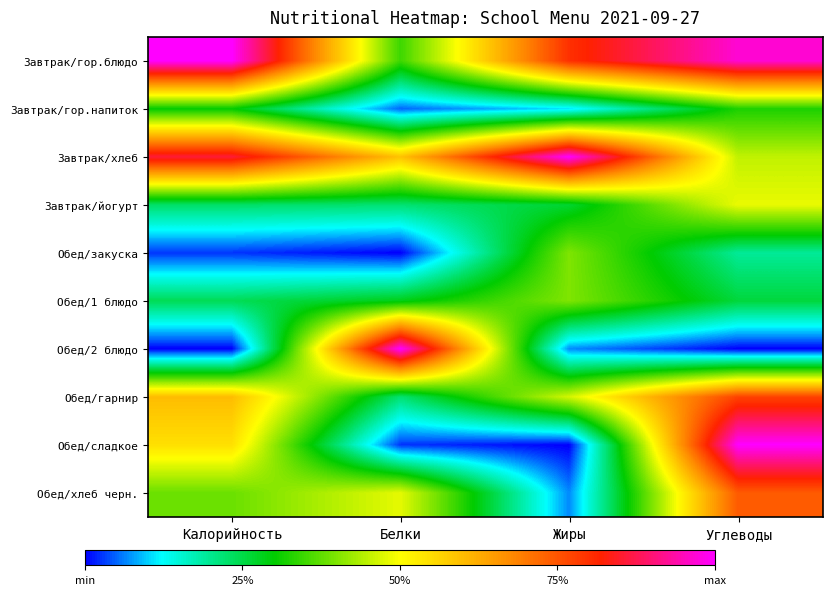

Reading left to right, extract all data points from this chart.

Завтрак/гор.блюдо: Калорийность=1.0	Белки=0.3	Жиры=0.8	Углеводы=1.0
Завтрак/гор.напиток: Калорийность=0.3	Белки=0.0	Жиры=0.1	Углеводы=0.3
Завтрак/хлеб: Калорийность=0.9	Белки=0.6	Жиры=1.0	Углеводы=0.5
Завтрак/йогурт: Калорийность=0.2	Белки=0.2	Жиры=0.3	Углеводы=0.5
Обед/закуска: Калорийность=0.0	Белки=0.0	Жиры=0.4	Углеводы=0.2
Обед/1 блюдо: Калорийность=0.2	Белки=0.3	Жиры=0.4	Углеводы=0.3
Обед/2 блюдо: Калорийность=0.0	Белки=1.0	Жиры=0.1	Углеводы=0.0
Обед/гарнир: Калорийность=0.6	Белки=0.2	Жиры=0.5	Углеводы=0.8
Обед/сладкое: Калорийность=0.5	Белки=0.0	Жиры=0.0	Углеводы=1.0
Обед/хлеб черн.: Калорийность=0.4	Белки=0.5	Жиры=0.1	Углеводы=0.7